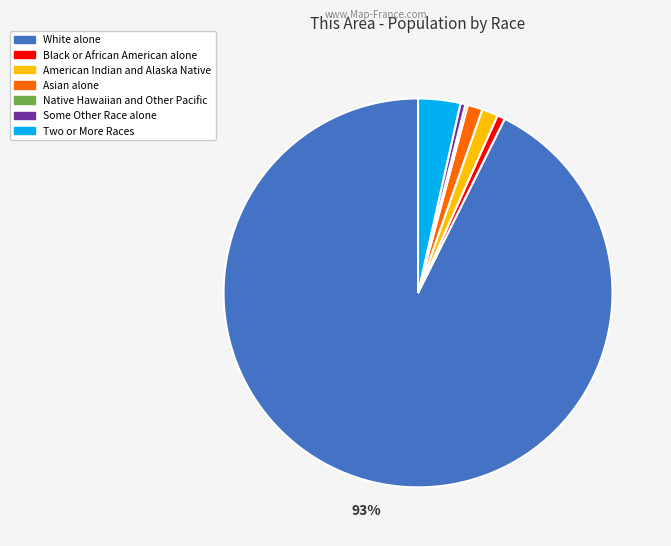

To the nearest percent, what is the difference between the American Indian and Alaska Native and Some Other Race alone slice percentages?

1%